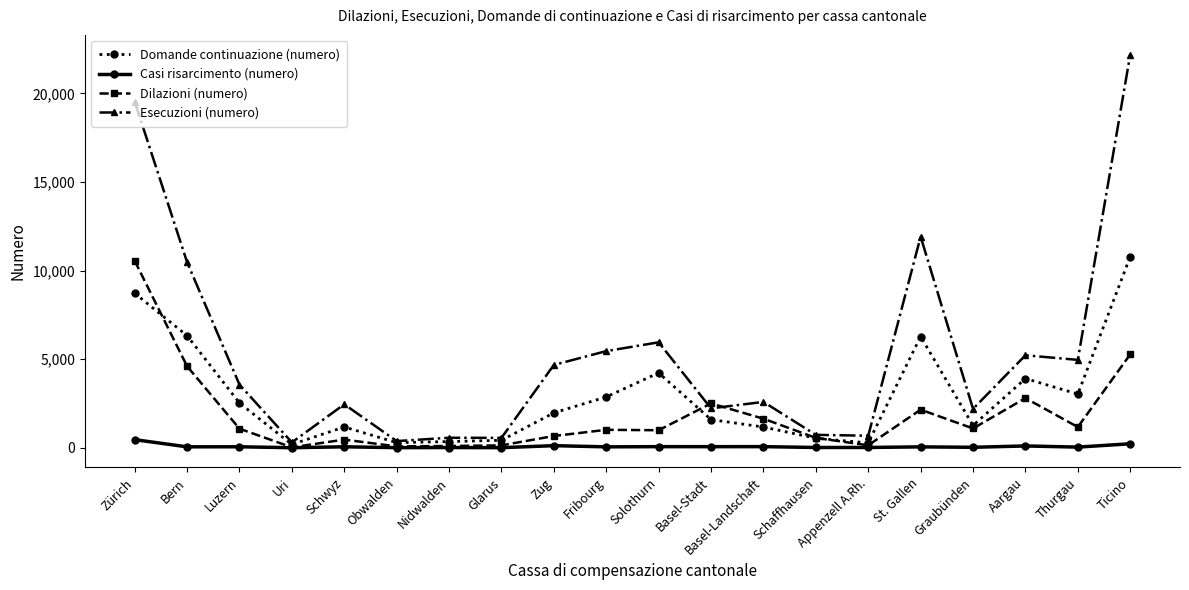

Is this an area chart (filled region under the line)?

No